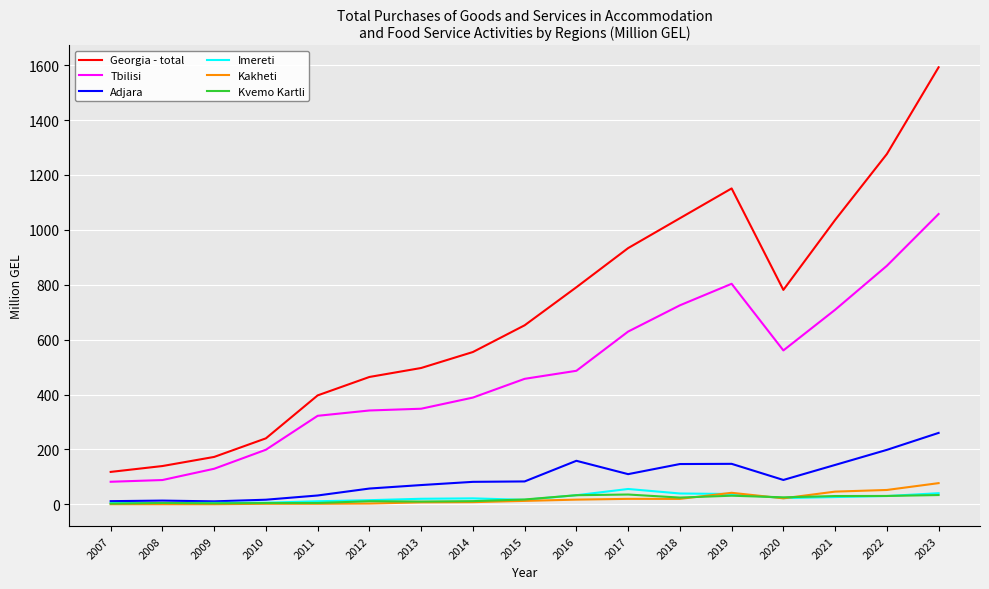

List the series in order of their peak value, highest first.

Georgia - total, Tbilisi, Adjara, Kakheti, Imereti, Kvemo Kartli